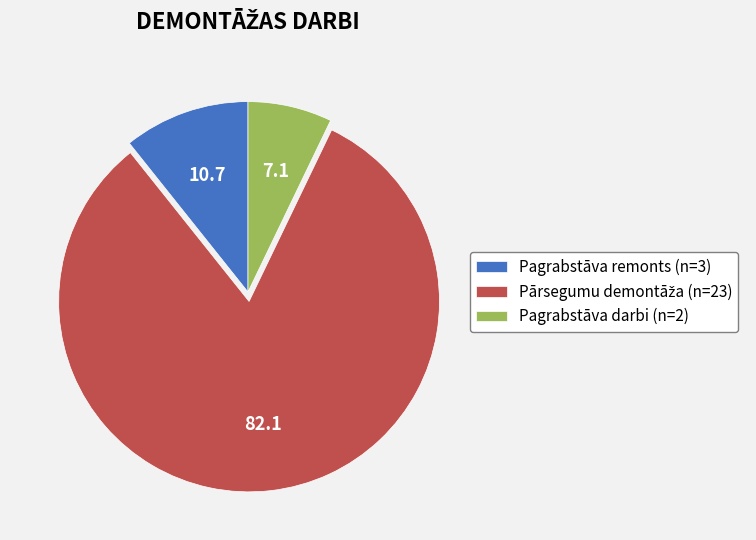

Is there any slice that represents more than half of the pie?

Yes